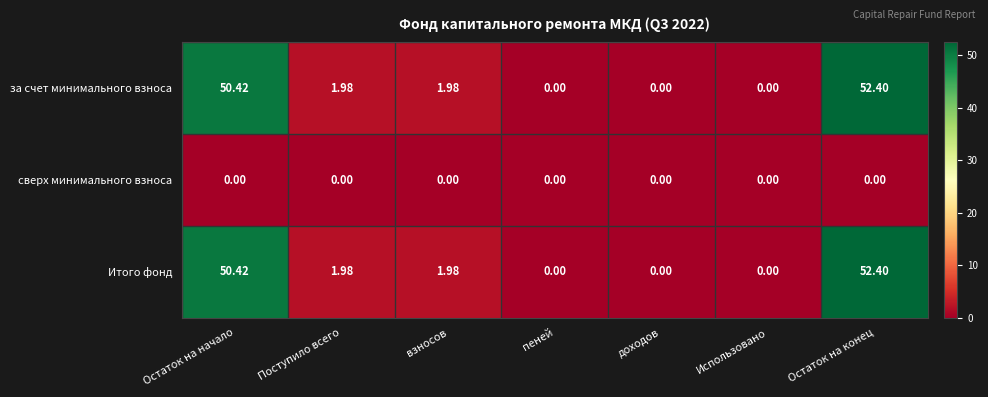

Where does the за счет минимального взноса series first go above 1?

Остаток на начало